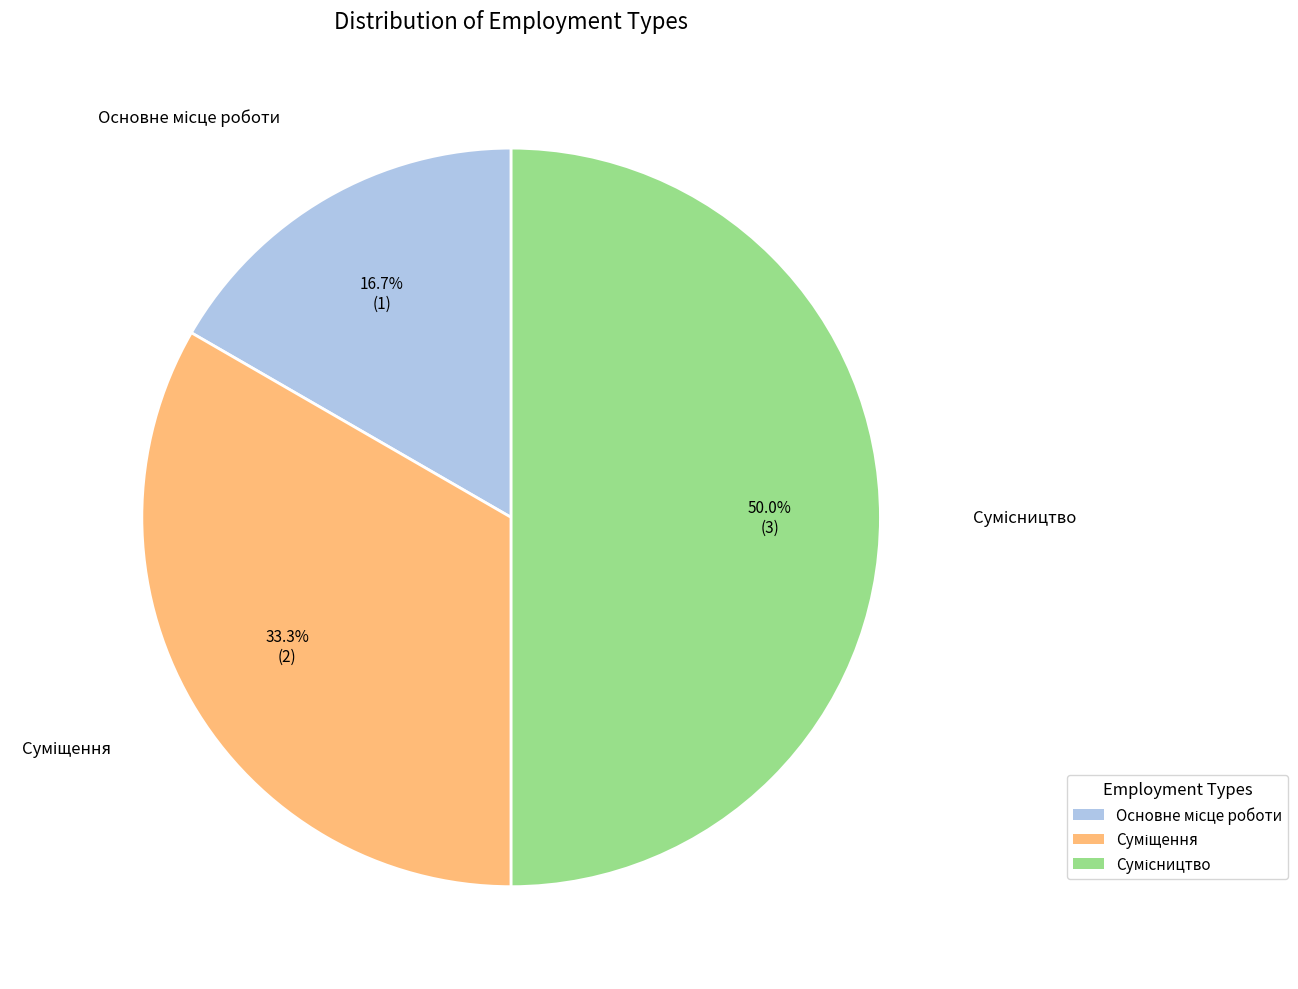

How many segments does this pie chart have?

3